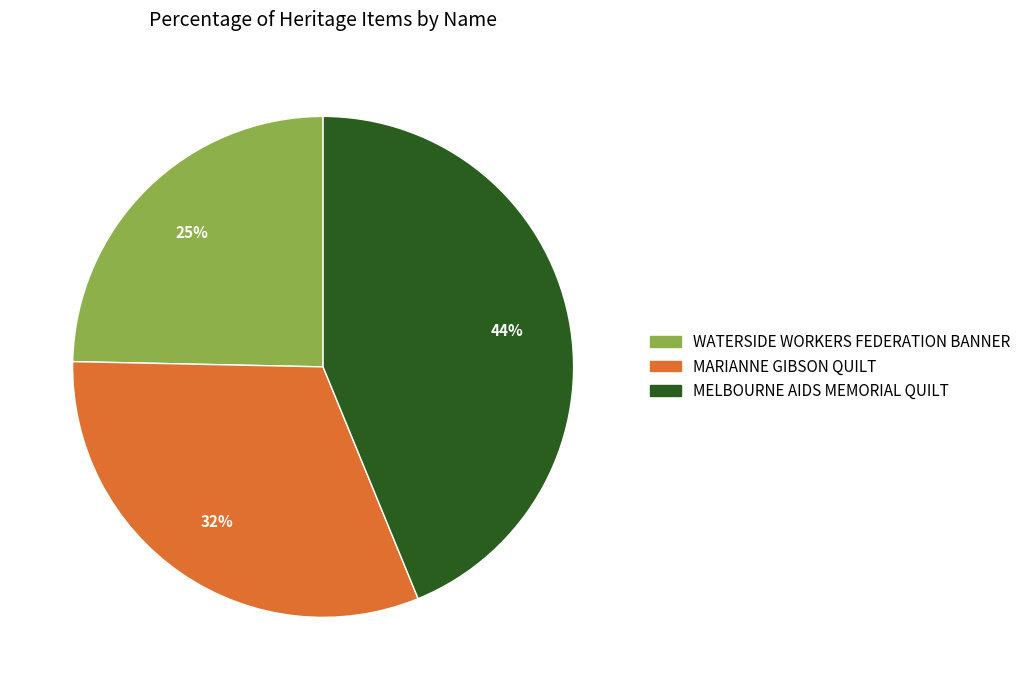

Which category has the biggest portion of the pie?

MELBOURNE AIDS MEMORIAL QUILT